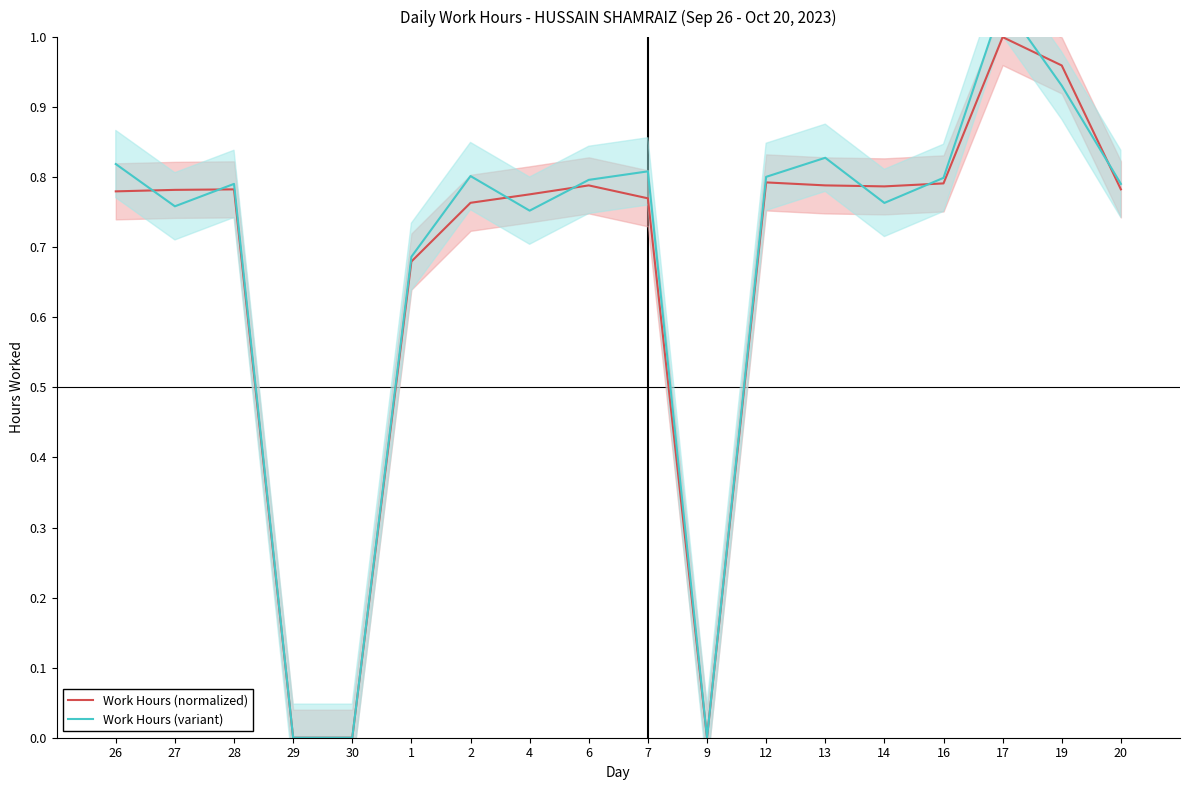

Which category has the highest value in the Work Hours (variant) series?

17